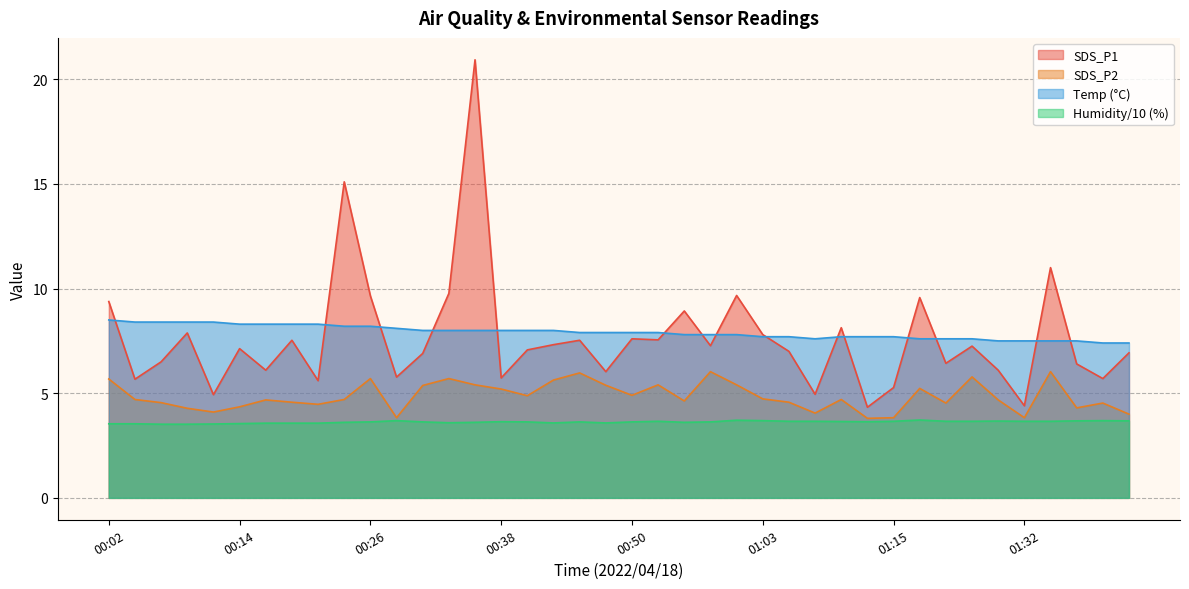

True or false: Humidity and SDS_P2 intersect in this chart.

False